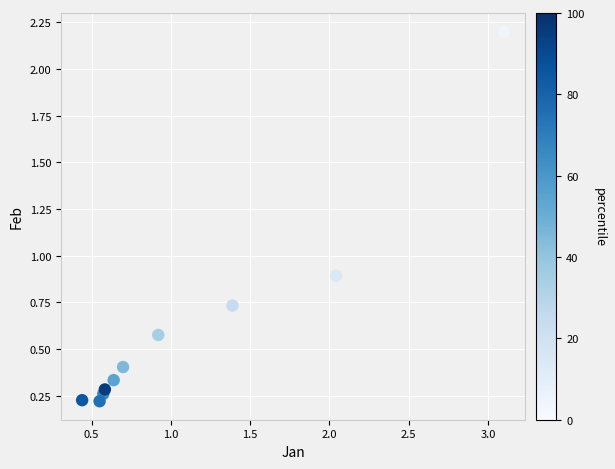

What Y value in the scatter plot is closest to 1?

0.9